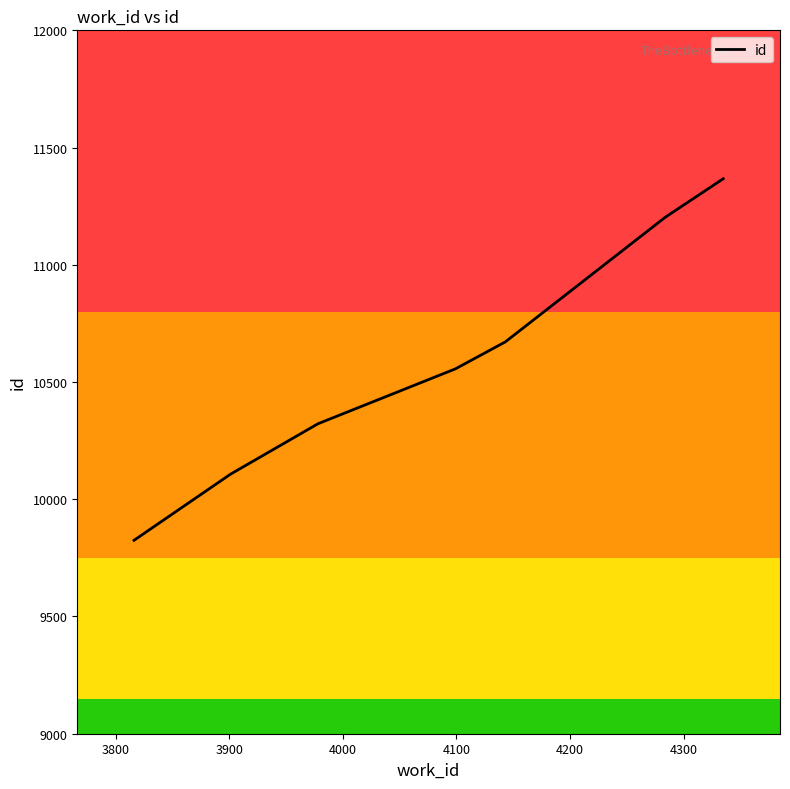

True or false: the data has more than 1 interior local peaks.

False